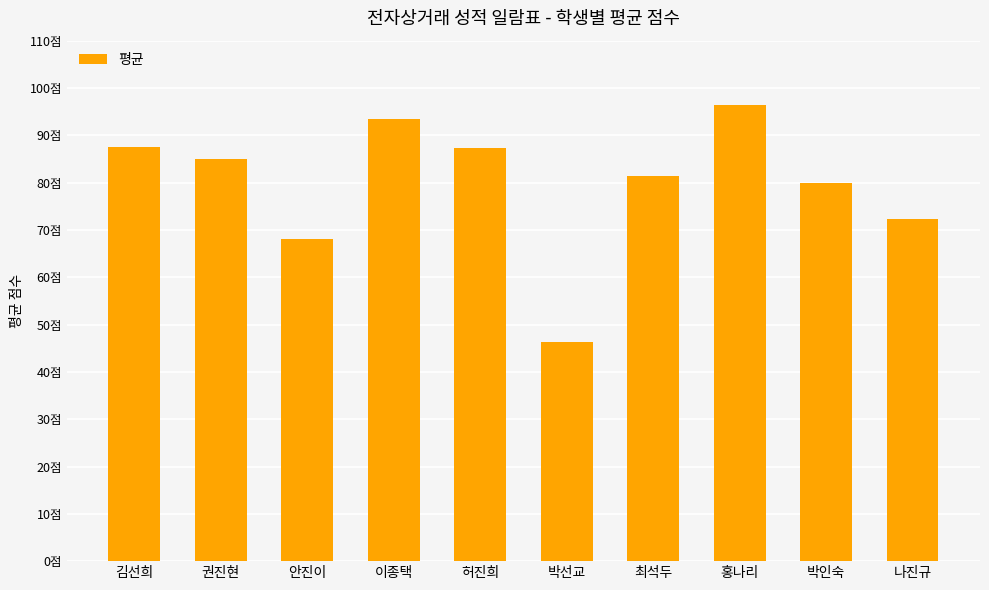

Reading right to left, extract all data points from this chart.

72.2	80.0	96.5	81.5	46.2	87.2	93.5	68.0	85.0	87.5